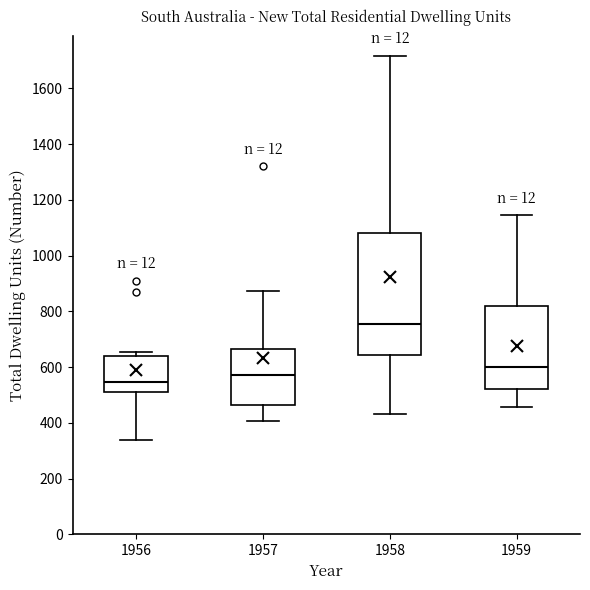

Reading left to right, read every box against the y-axis: the position of its median line, the range the box covers, and the ends of its whiskers. The values are not printed on the chart, so give them approximately, as read against the axis.

1956: median 540, box 520 to 640, whiskers 340 to 660
1957: median 580, box 460 to 660, whiskers 400 to 880
1958: median 760, box 640 to 1080, whiskers 440 to 1720
1959: median 600, box 520 to 820, whiskers 460 to 1140